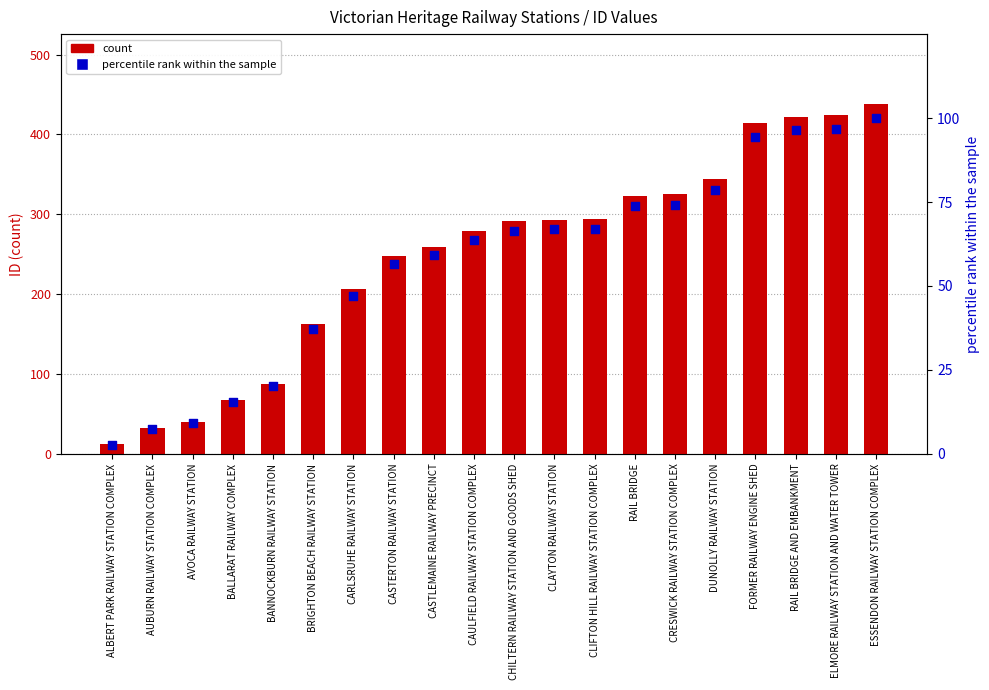

Is the value of count at FORMER RAILWAY ENGINE SHED greater than the value of percentile rank within the sample at ALBERT PARK RAILWAY STATION COMPLEX?

Yes